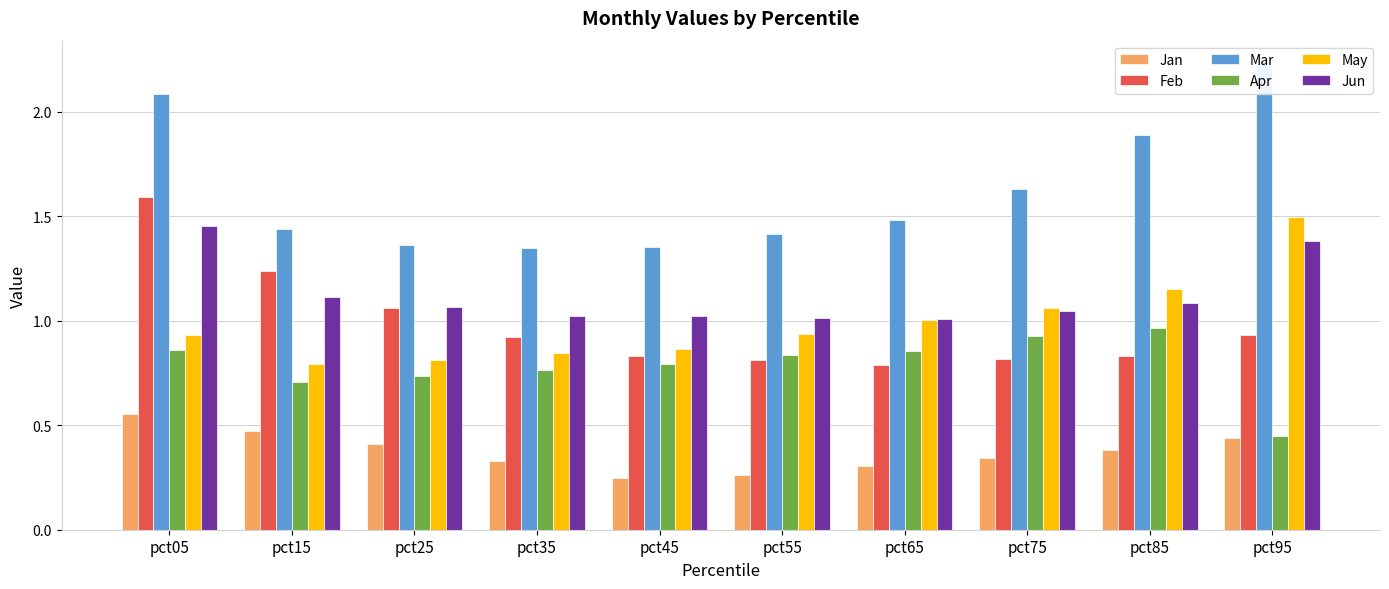

List the labels in order of Feb value, largest first.

pct05, pct15, pct25, pct95, pct35, pct45, pct85, pct75, pct55, pct65